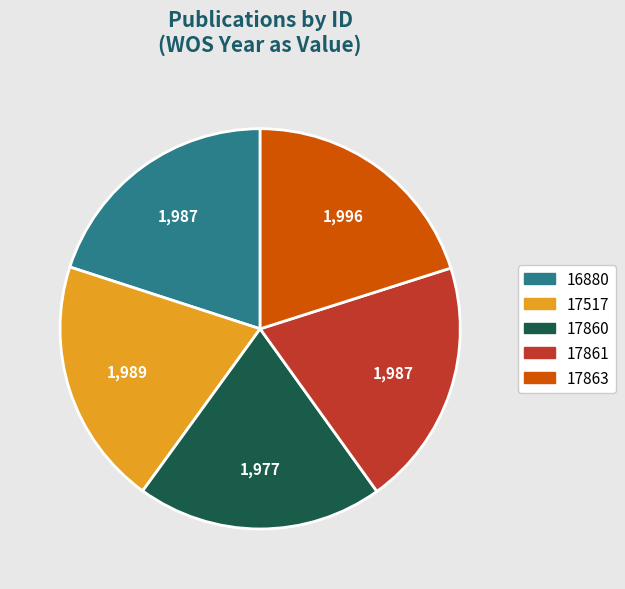

True or false: 17861 accounts for 20% of the total.

True